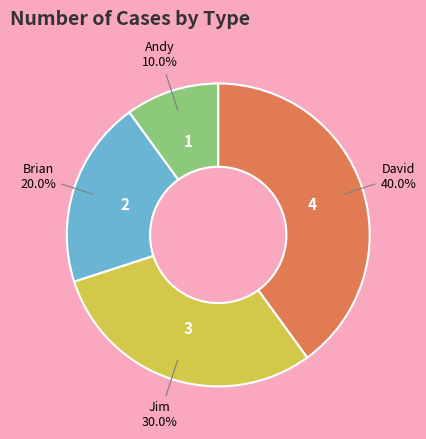

Does any single category account for the majority?

No